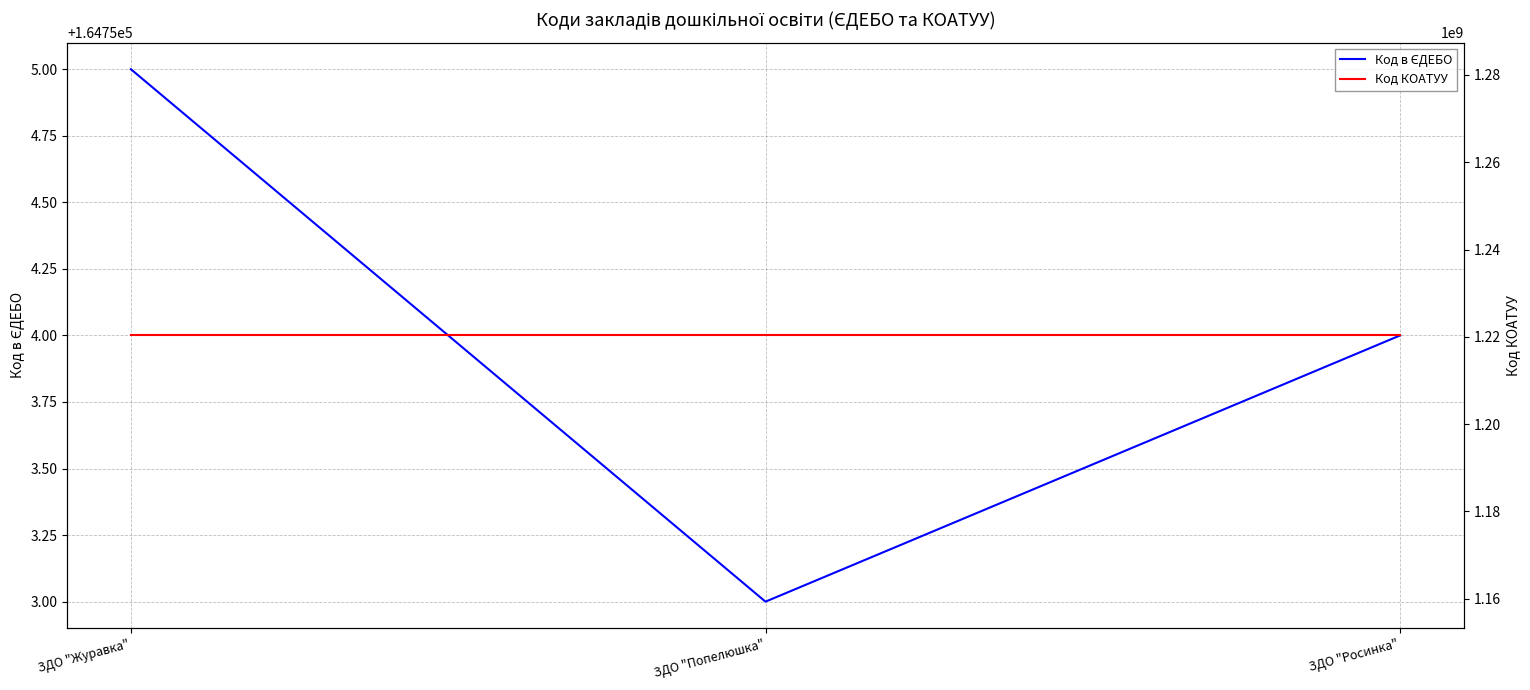

What is the minimum value for Код КОАТУУ?

1220310300